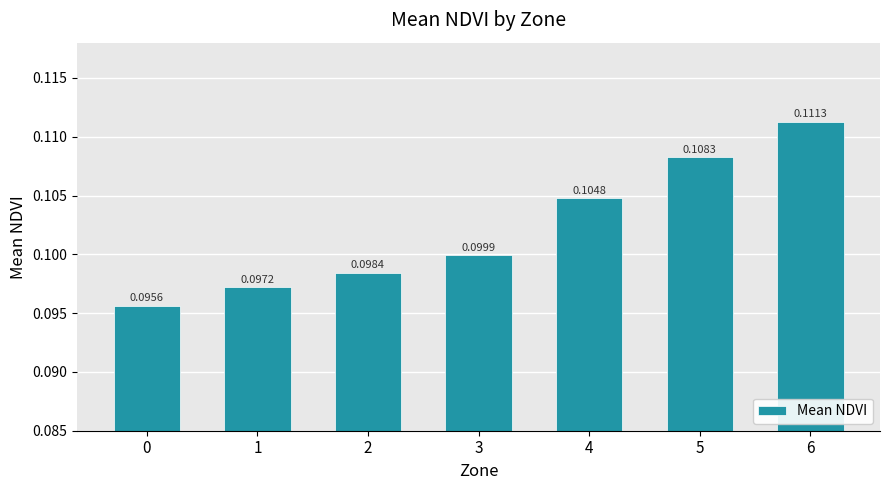

What is the sum of all values?

0.7